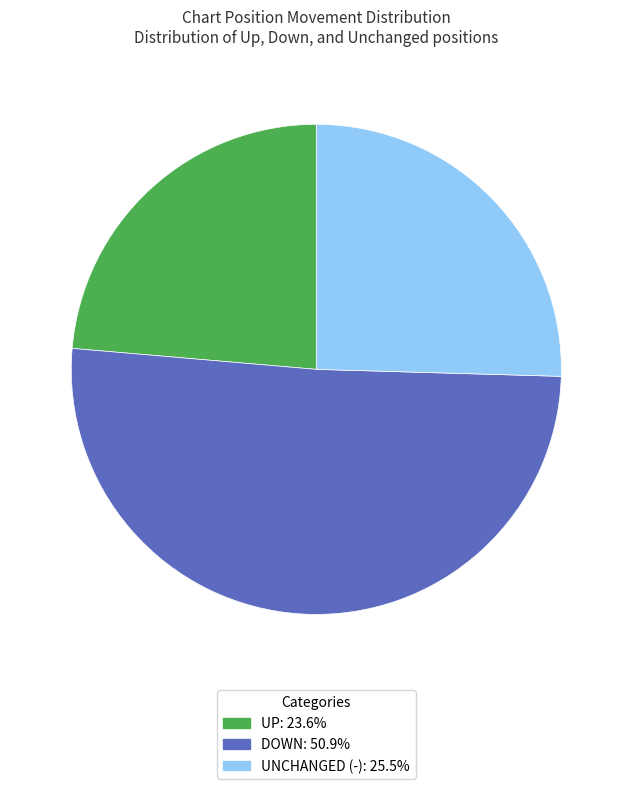

Is there any slice that represents more than half of the pie?

Yes